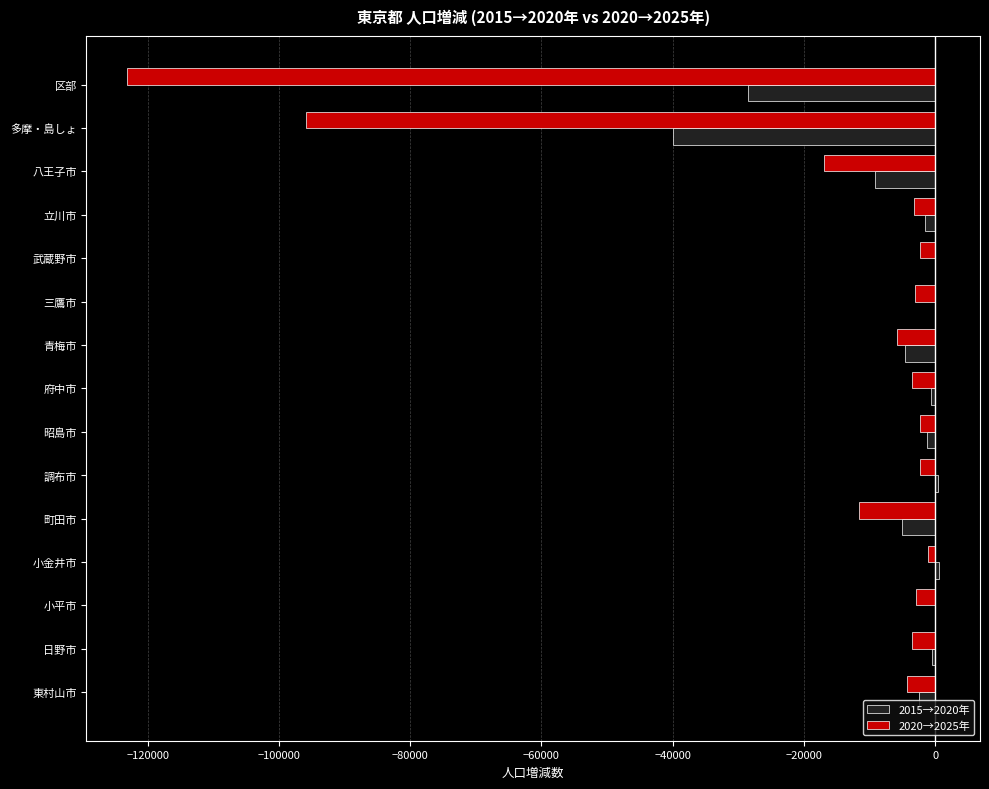

What is the sum of all 2020→2025年 values?

-281885